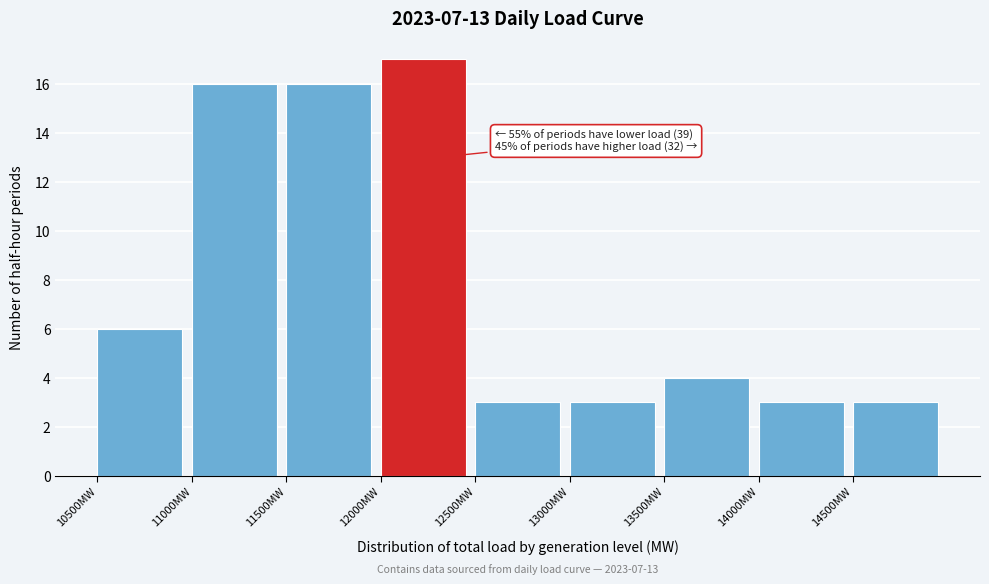

Over which range of the x-axis is the bar tallest?

12000 to 12500